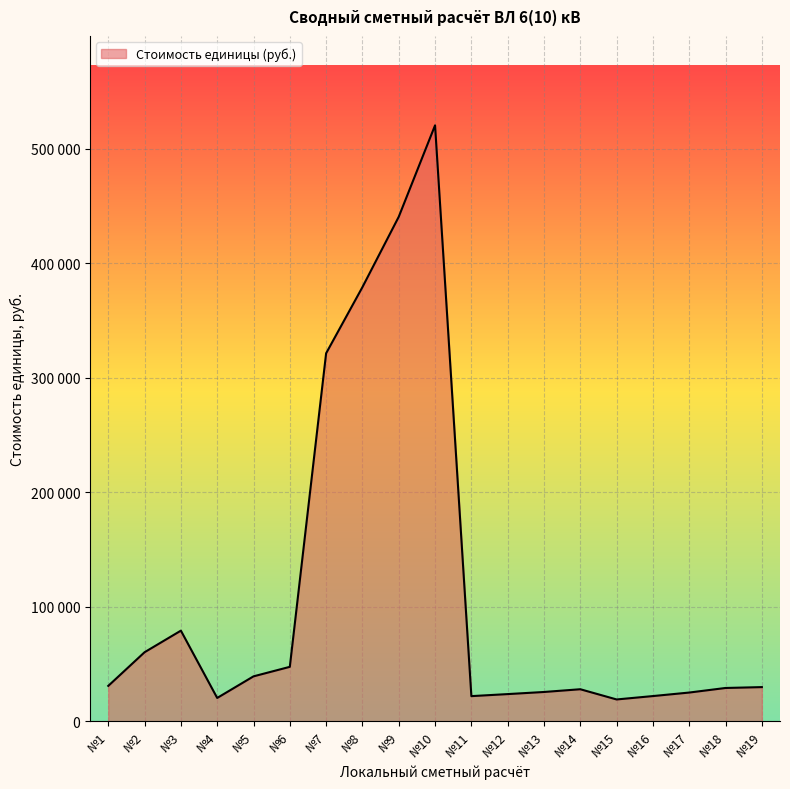

At which category does the chart reach its minimum across all series?

№15